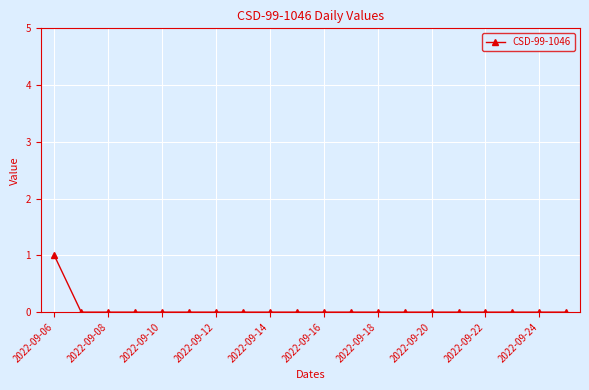

Reading left to right, transcribe all the data shown in this chart.

1	0	0	0	0	0	0	0	0	0	0	0	0	0	0	0	0	0	0	0